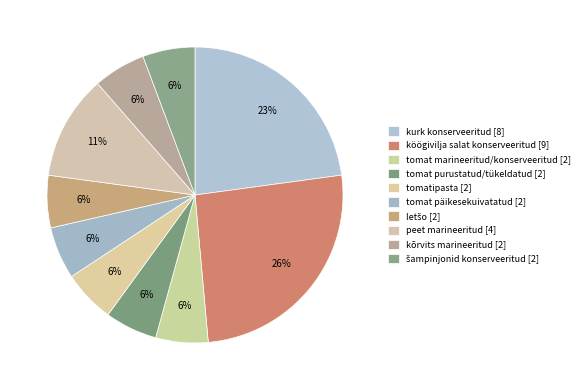

To the nearest percent, what is the difference between the largest and smallest slice percentages?

20%